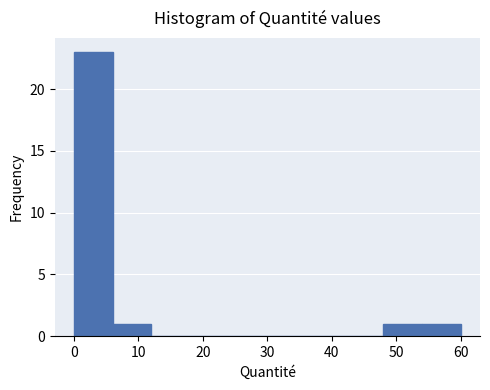

What is the height of the bar covering 48 to 54 on the x-axis? Neither the bar edges nor the heights are printed on the chart, so give them approximately, as read against the axes.

1